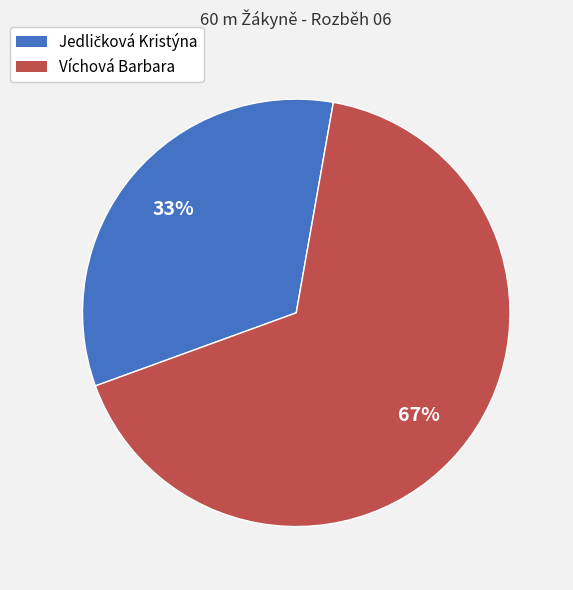

To the nearest percent, what is the average slice percentage?

50%